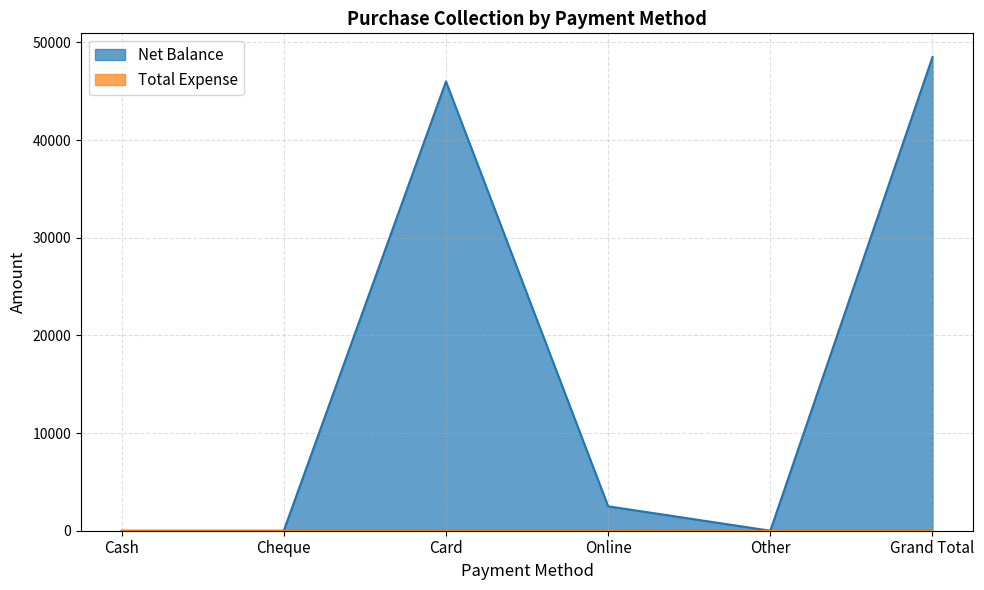

How many distinct data groups are displayed?

2